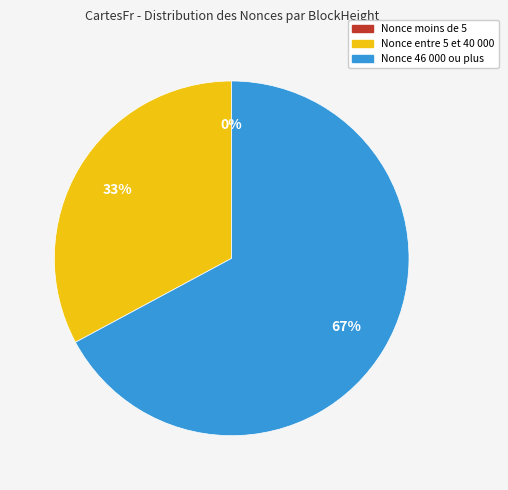

The Nonce entre 5 et 40 000 slice represents 33% of the pie. True or false?

True